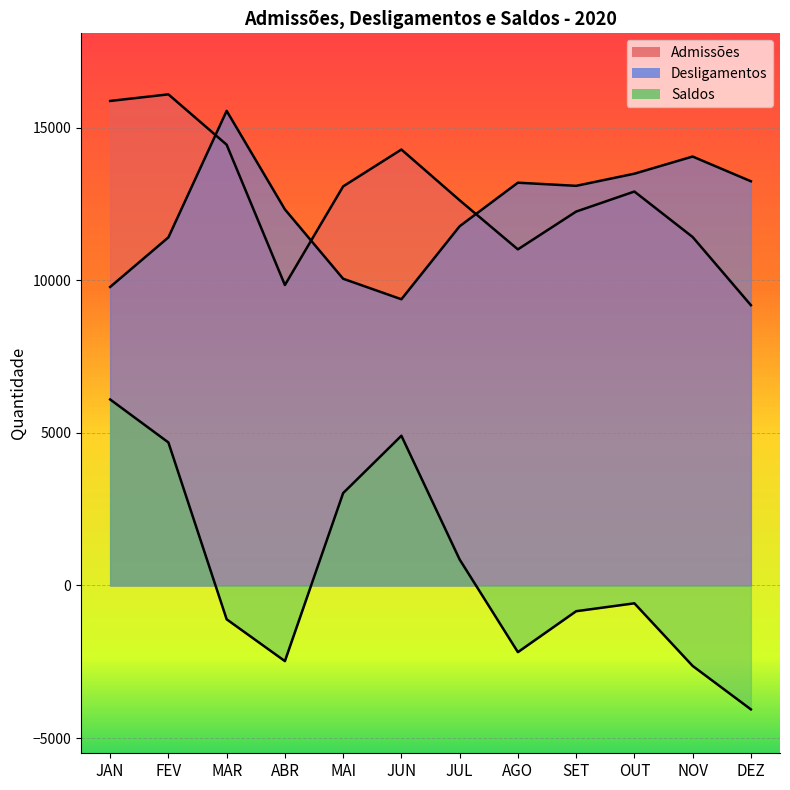

What is the label of the 6th point from the right?

JUL